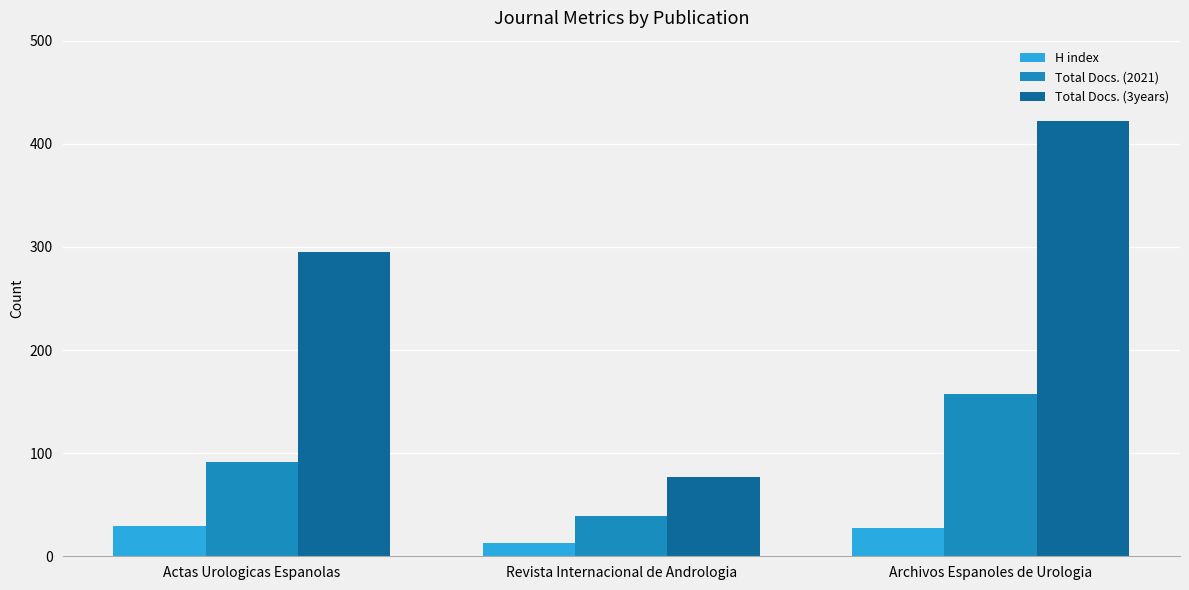

What position from the left is Revista Internacional de Andrologia?

2